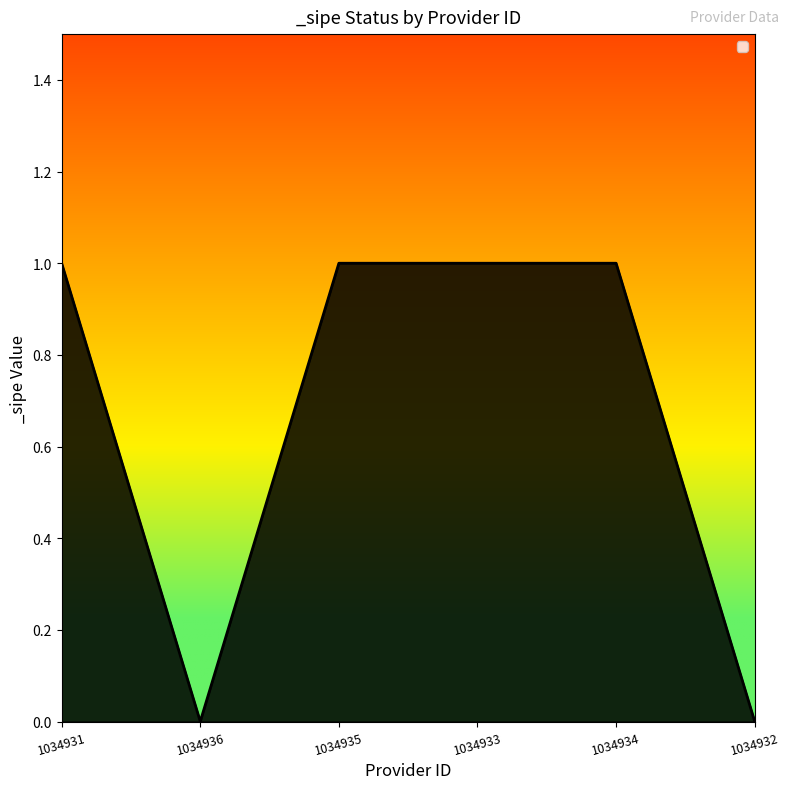

How many lines are shown in the chart?

1